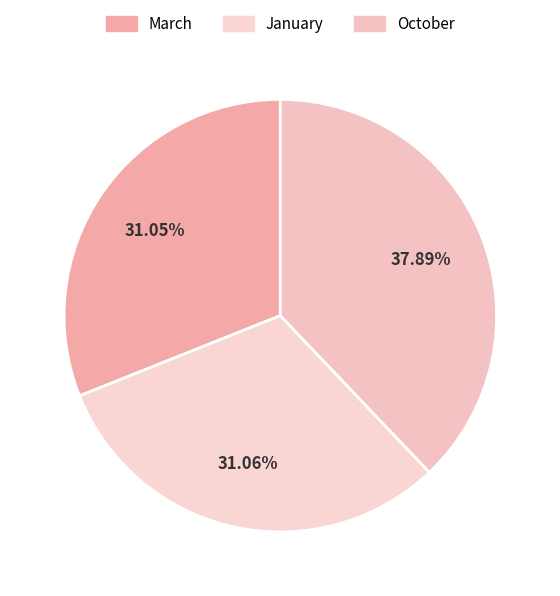

Which slice is the largest?

October